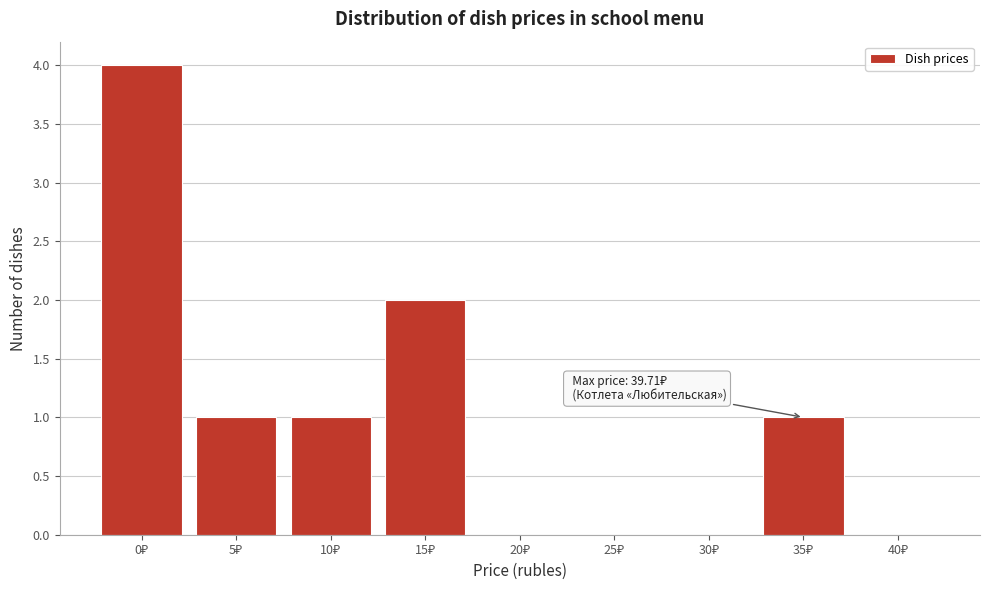

What is the greatest value displayed?

4